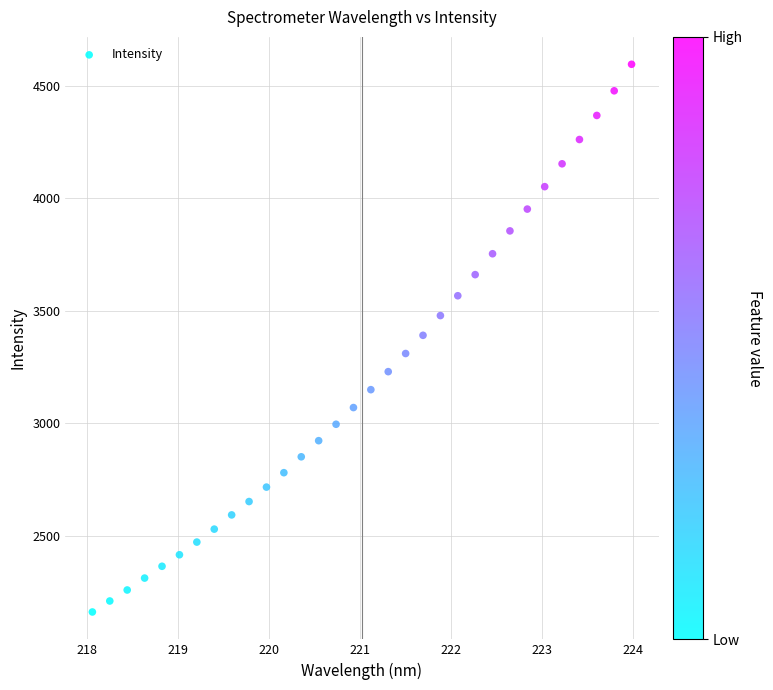

What is the range of X values (max minus min)?

5.9